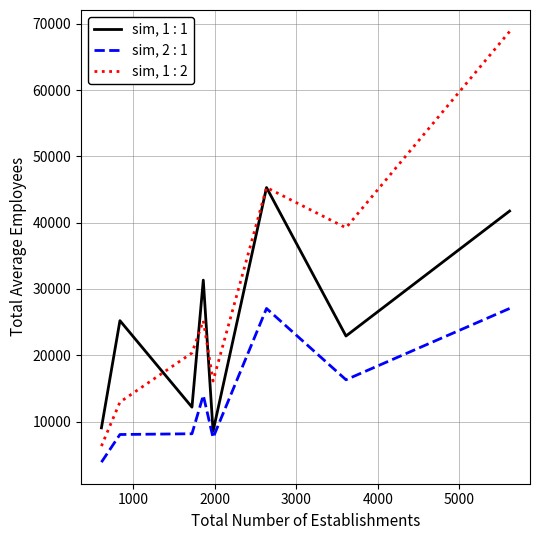

Which series has the largest range (max minus min)?

sim, 1 : 2